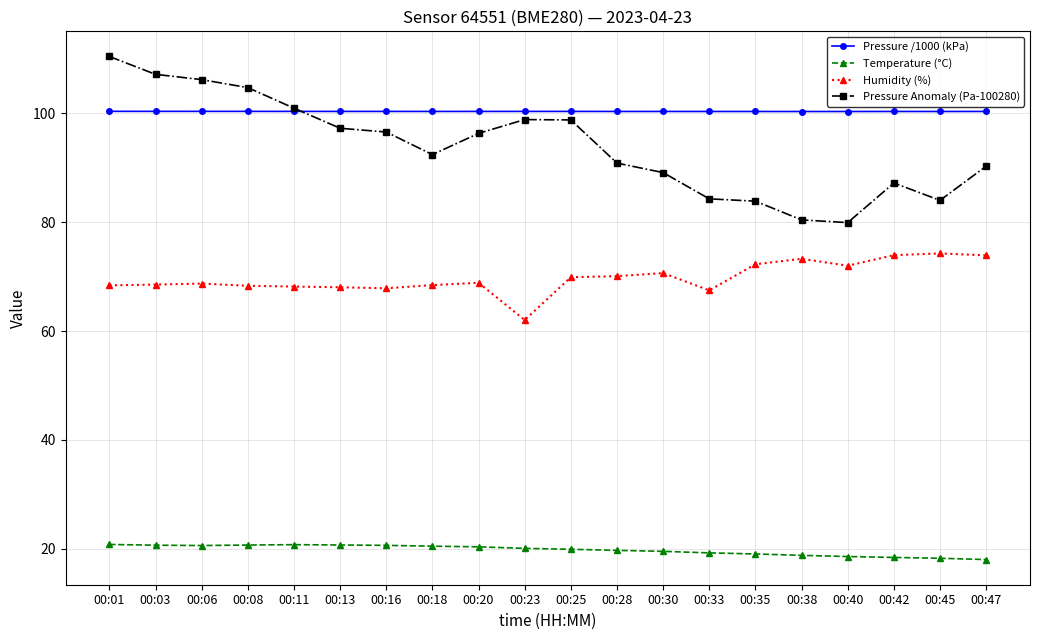

True or false: Humidity (%) has more than 2 points higher than both neighbors.

True